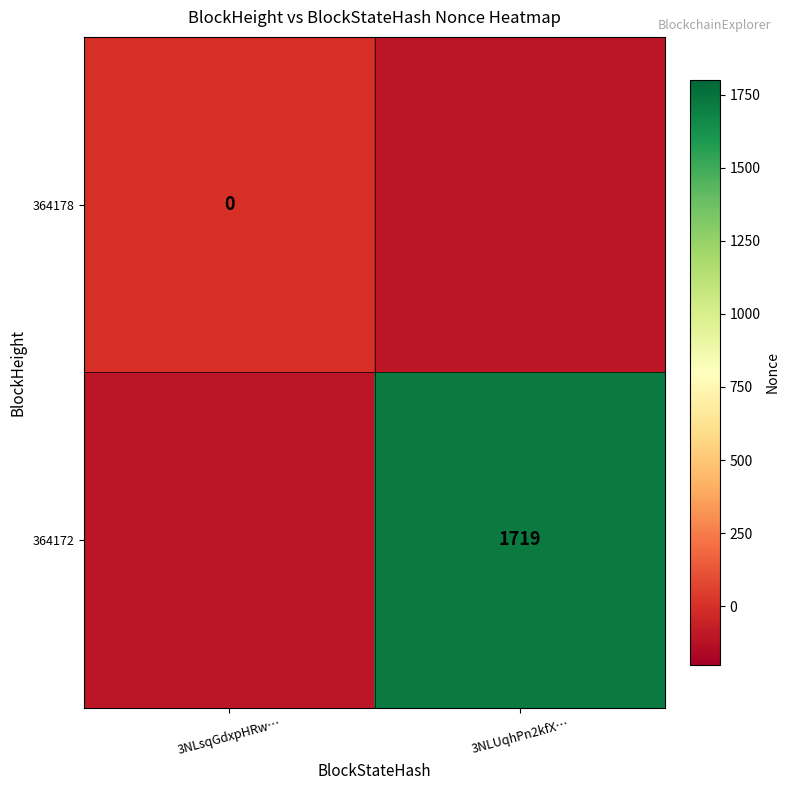

Rank the series at 3NLUqhPn2kfX… from highest to lowest value.

364172, 364178